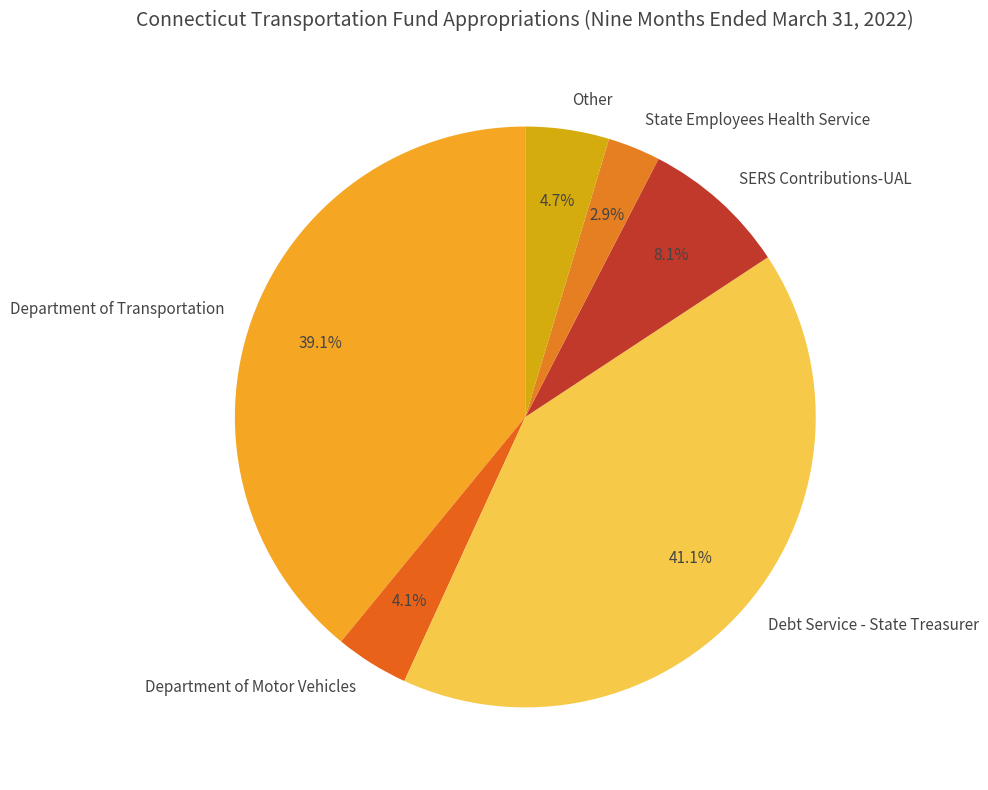

To the nearest percent, what portion does Other represent?

5%